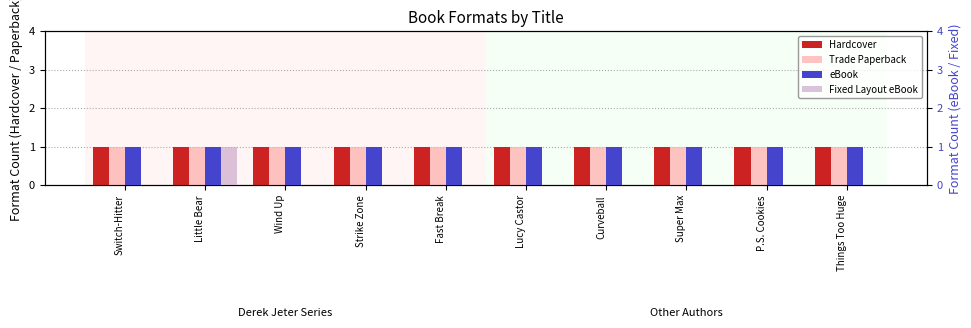

Reading left to right, transcribe all the data shown in this chart.

Hardcover: Switch-Hitter=1	Little Bear=1	Wind Up=1	Strike Zone=1	Fast Break=1	Lucy Castor=1	Curveball=1	Super Max=1	P.S. Cookies=1	Things Too Huge=1
Trade Paperback: Switch-Hitter=1	Little Bear=1	Wind Up=1	Strike Zone=1	Fast Break=1	Lucy Castor=1	Curveball=1	Super Max=1	P.S. Cookies=1	Things Too Huge=1
eBook: Switch-Hitter=1	Little Bear=1	Wind Up=1	Strike Zone=1	Fast Break=1	Lucy Castor=1	Curveball=1	Super Max=1	P.S. Cookies=1	Things Too Huge=1
Fixed Layout eBook: Switch-Hitter=0	Little Bear=1	Wind Up=0	Strike Zone=0	Fast Break=0	Lucy Castor=0	Curveball=0	Super Max=0	P.S. Cookies=0	Things Too Huge=0